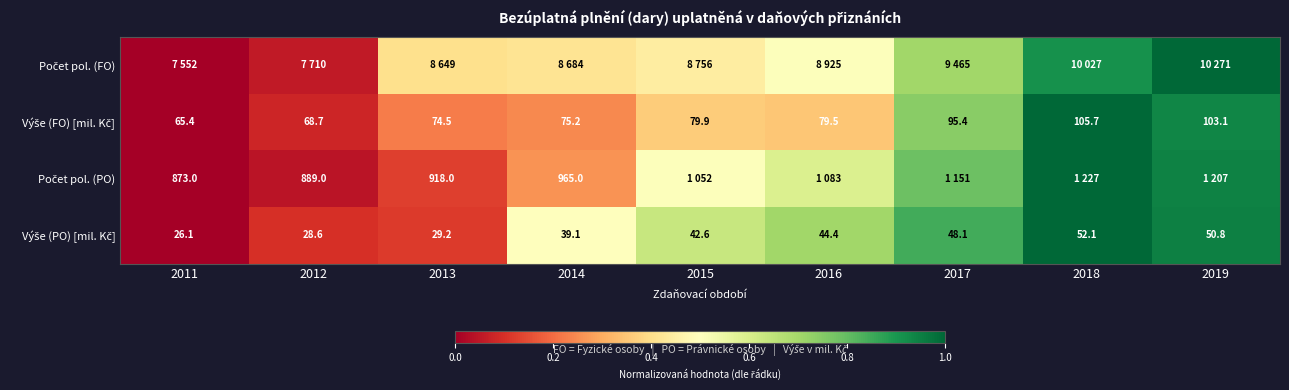

What is the difference between the highest and lowest values at 2012?

0.1